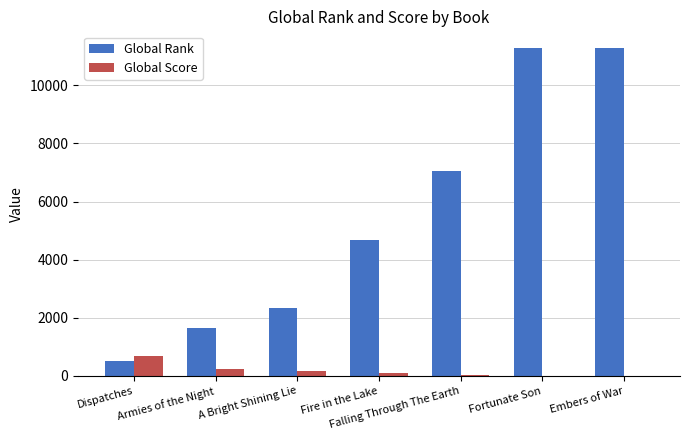

What is the sum of all Global Rank values?

38791